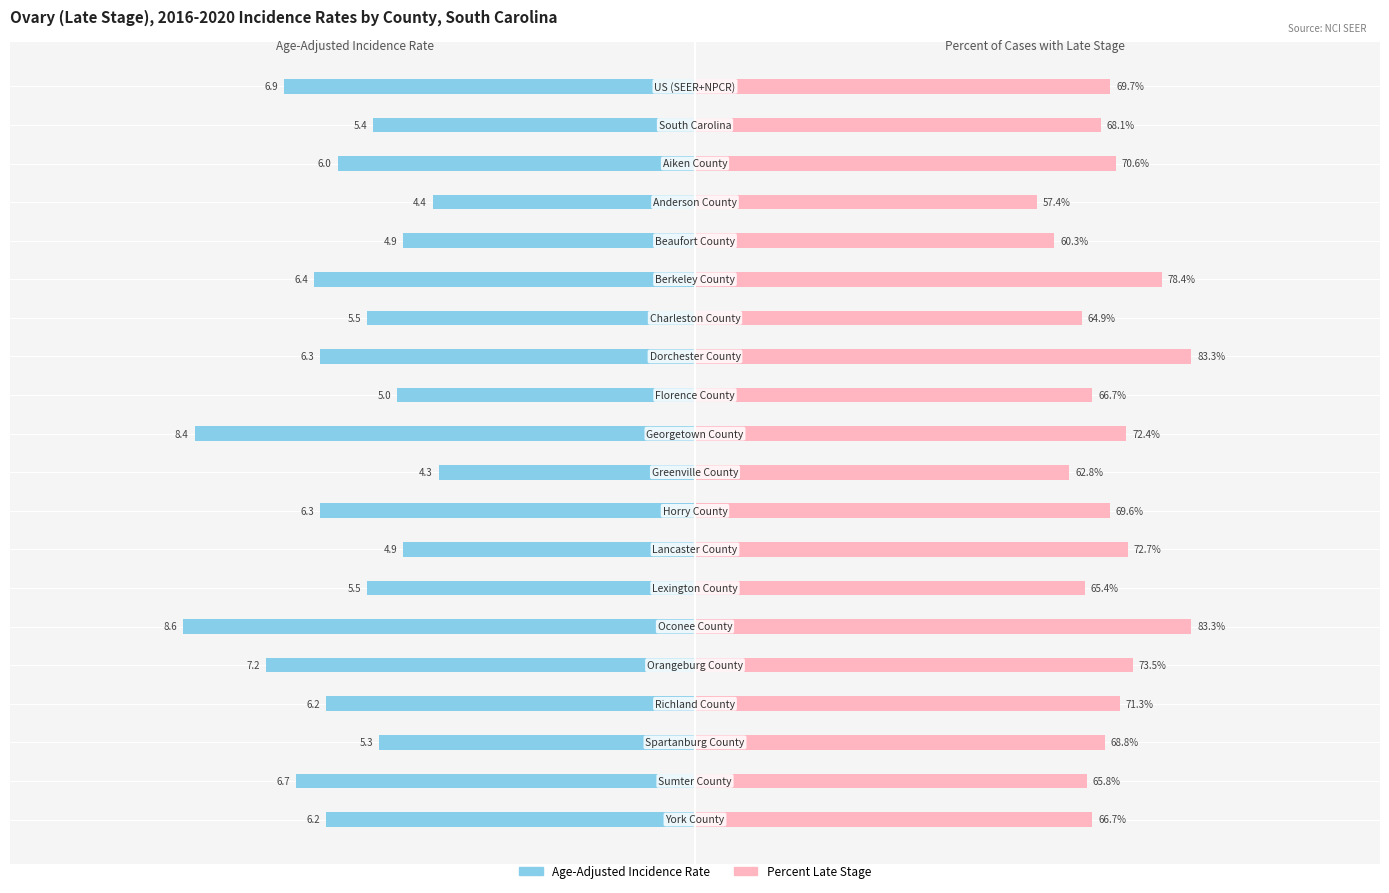

Is the value of Percent Late Stage at 19 greater than the value of Age-Adjusted Incidence Rate at 6?

Yes